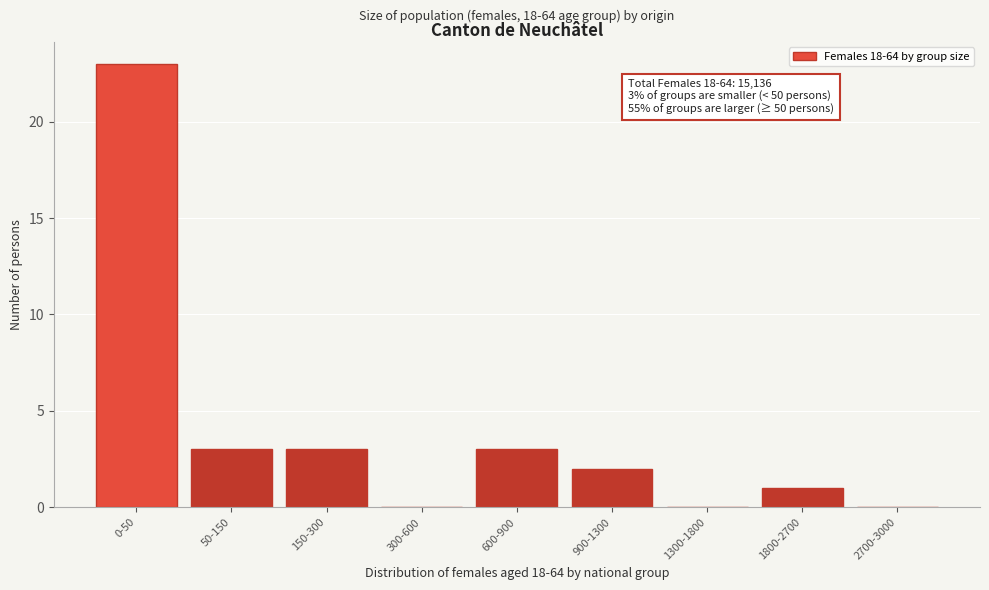

Reading left to right, list all the values displayed in this chart.

0-50=23	50-150=3	150-300=3	300-600=0	600-900=3	900-1300=2	1300-1800=0	1800-2700=1	2700-3000=0